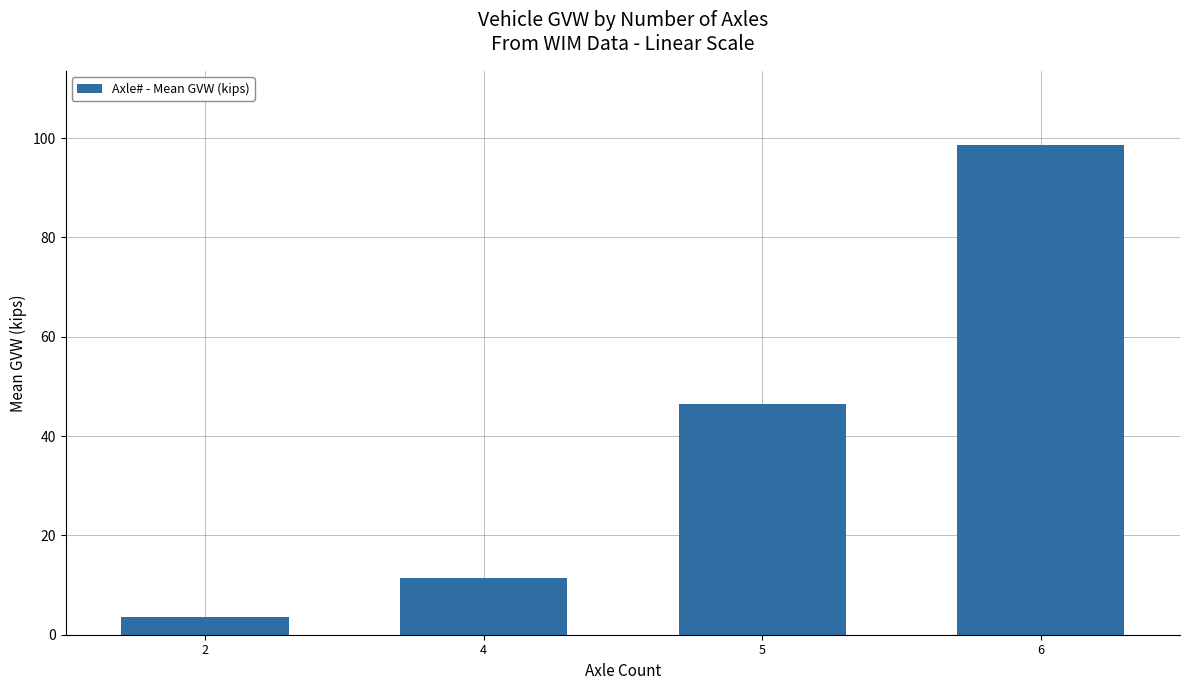

How many series are shown in this chart?

1